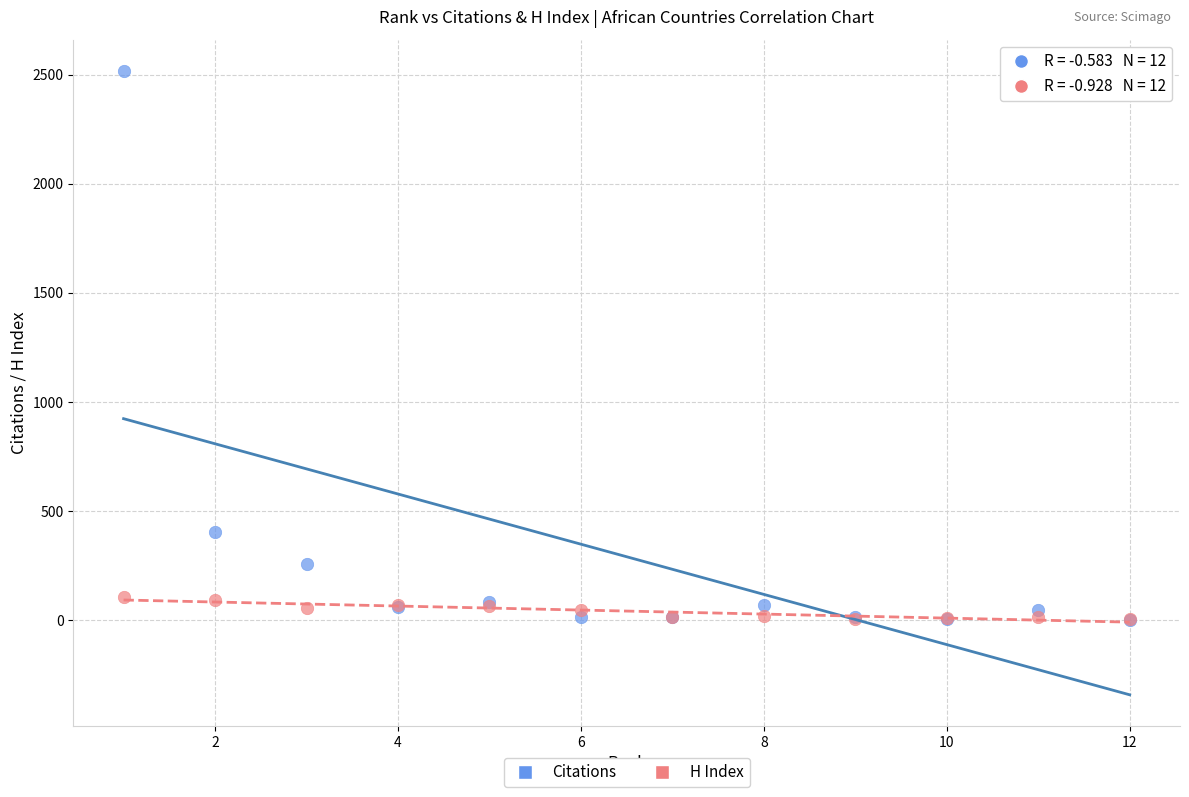

Across all series, what Y value is closest to 1260?

404